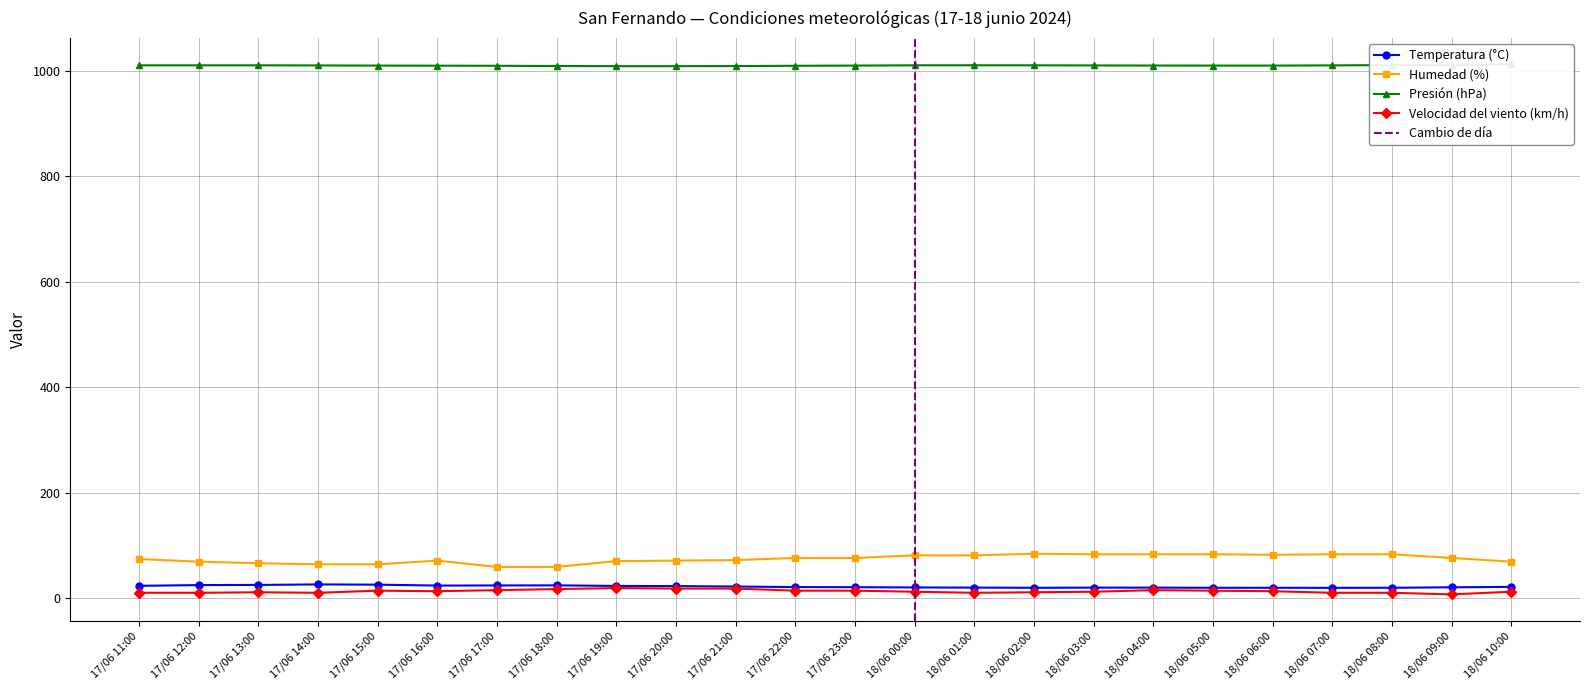

Which label corresponds to the largest value in the chart?

18/06 10:00